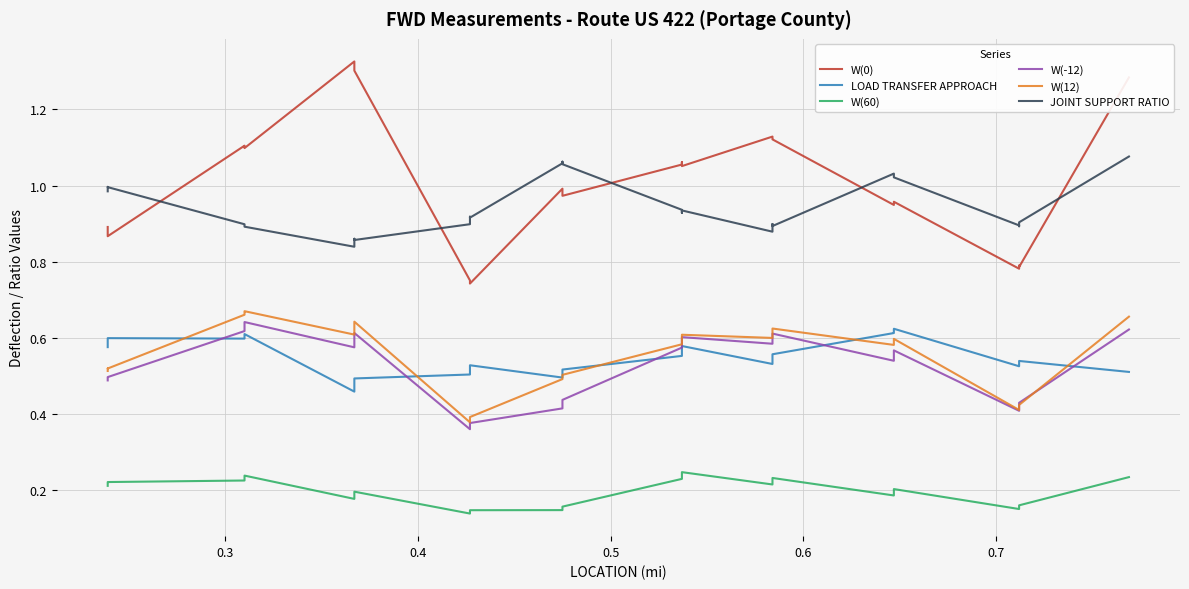

What are all the series names shown in the legend?

W(0), LOAD TRANSFER APPROACH, W(60), W(-12), W(12), JOINT SUPPORT RATIO